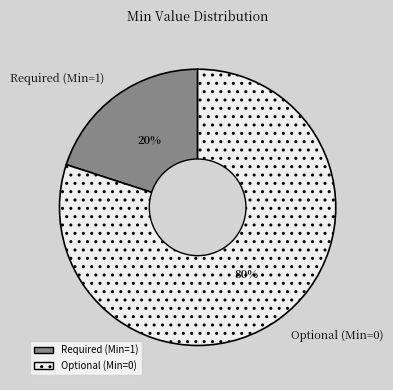

True or false: Required (Min=1) accounts for 29% of the total.

False